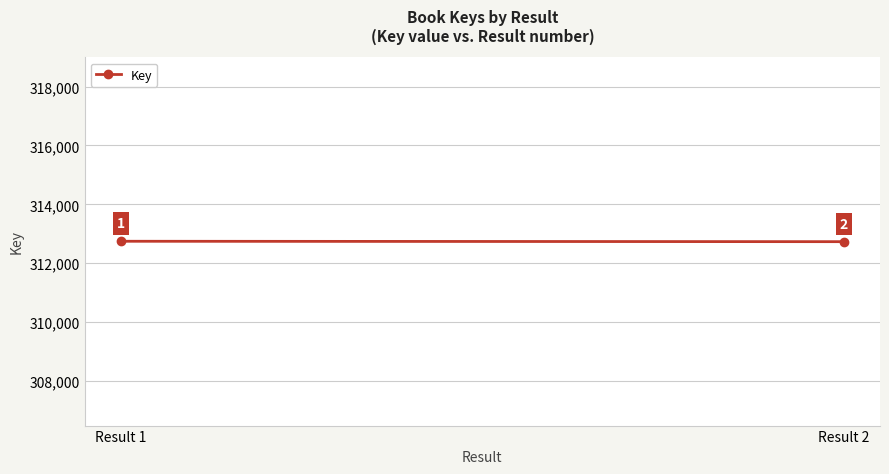

What is the smallest value displayed?

312729